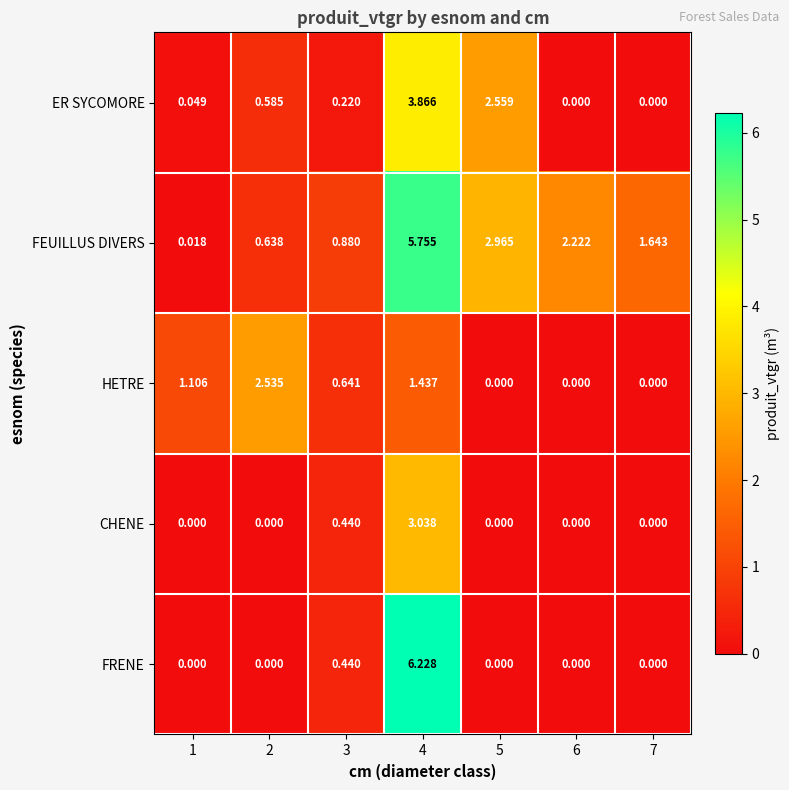

How many data points does each series have?

7